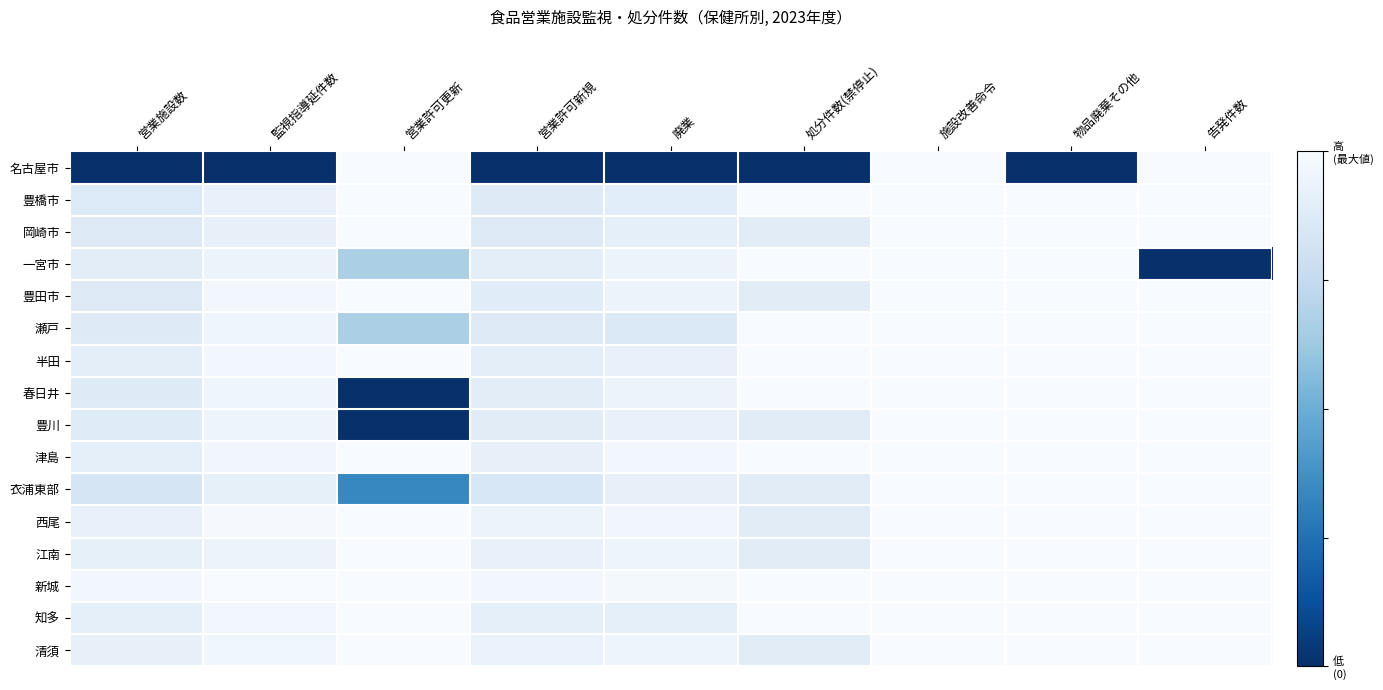

What is the total value across all series at 営業施設数?

-2.6